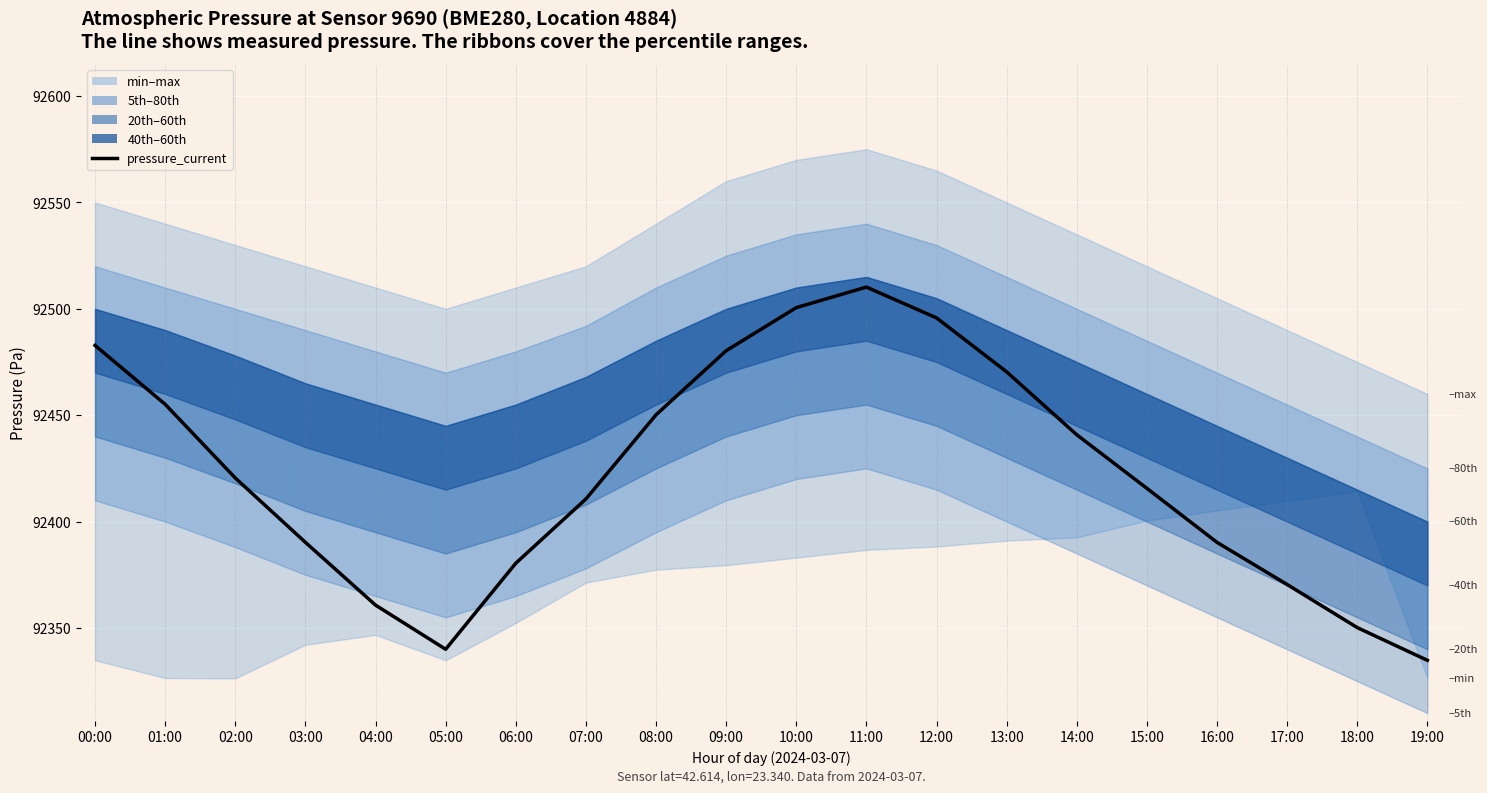

At which category does the data reach its first local valley?

05:00